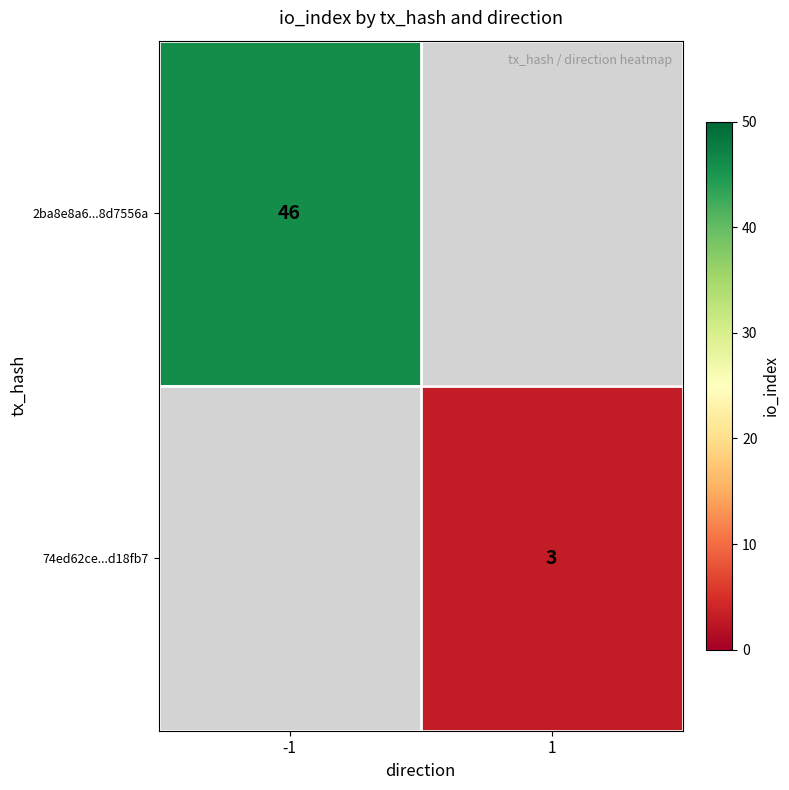

True or false: 2ba8e8a6...8d7556a has a value of 46 at -1.

True